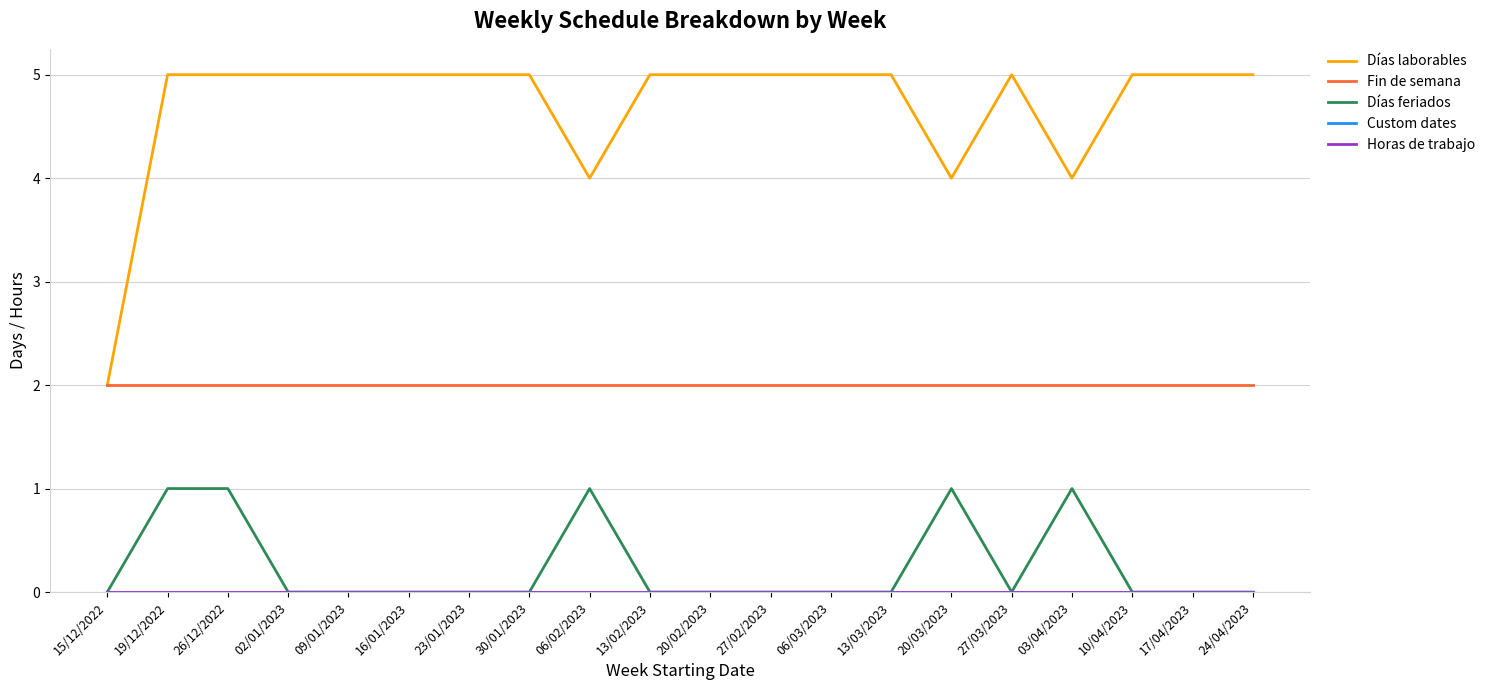

How many lines are shown in the chart?

5